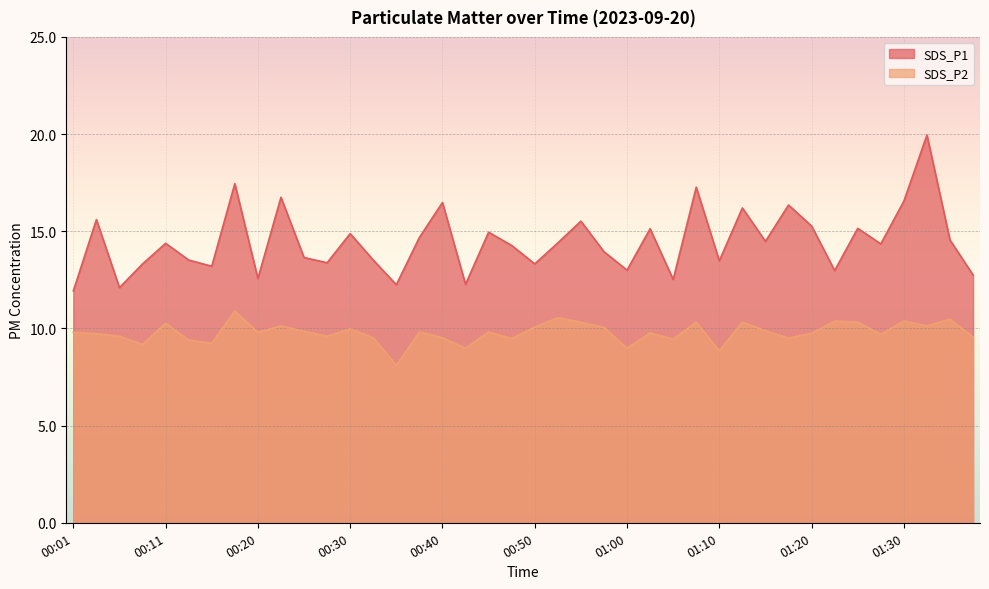

What is the label of the 35th point from the right?

00:13